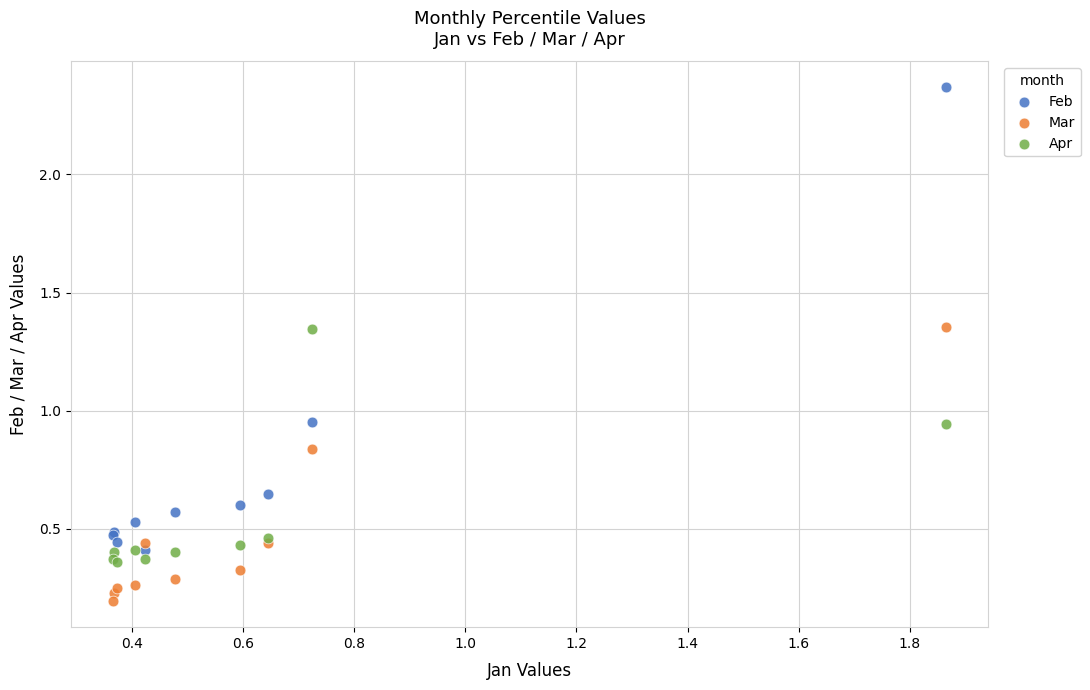

Which series reaches the minimum Y coordinate?

Mar